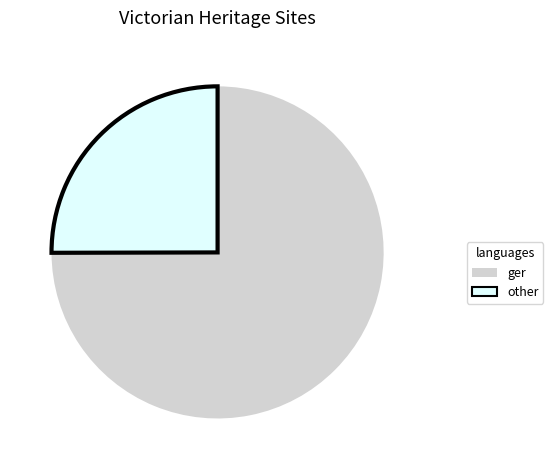

What is the ratio of the value at ger to the value at other?

3.0